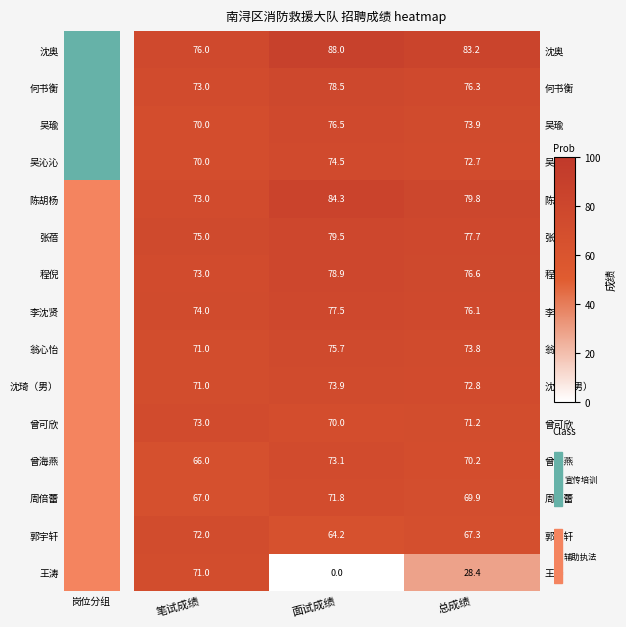

Count the number of categories in the chart.

3